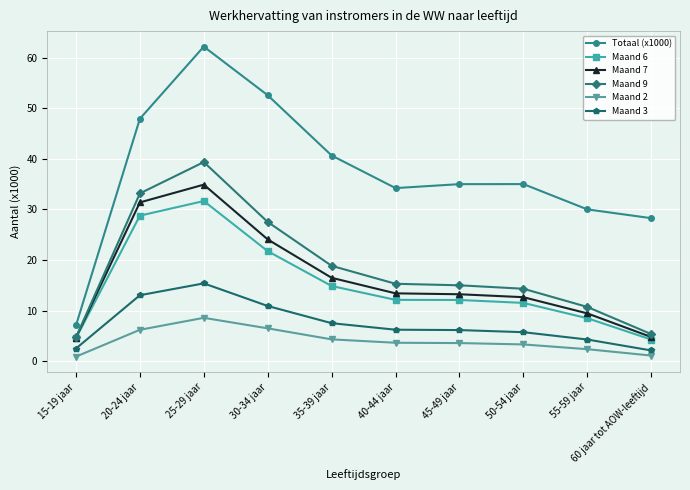

What is the difference between the Totaal (x1000) values at 40-44 jaar and 25-29 jaar?

28.0